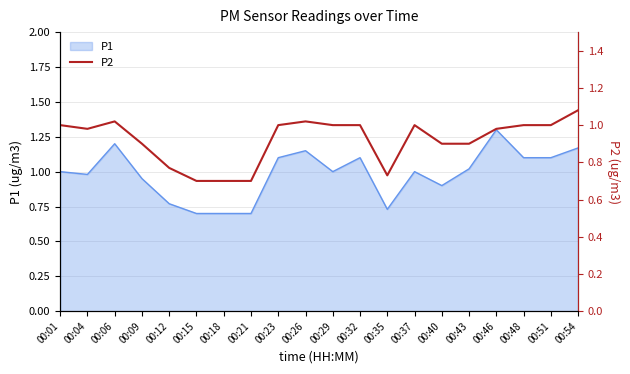

At which category does the data reach its first local peak?

00:06